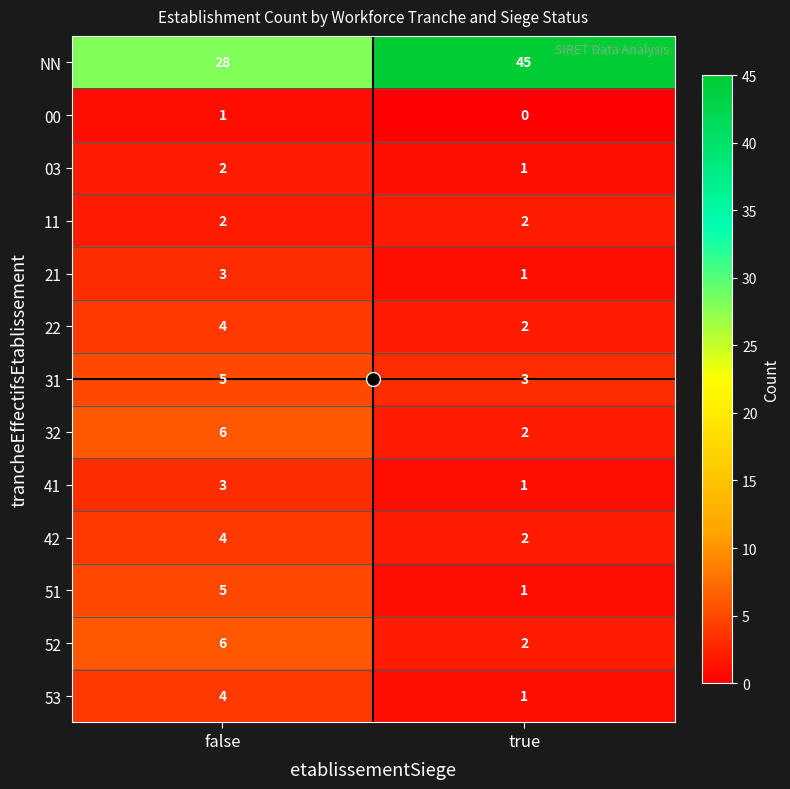

What is the sum of all 52 values?

8